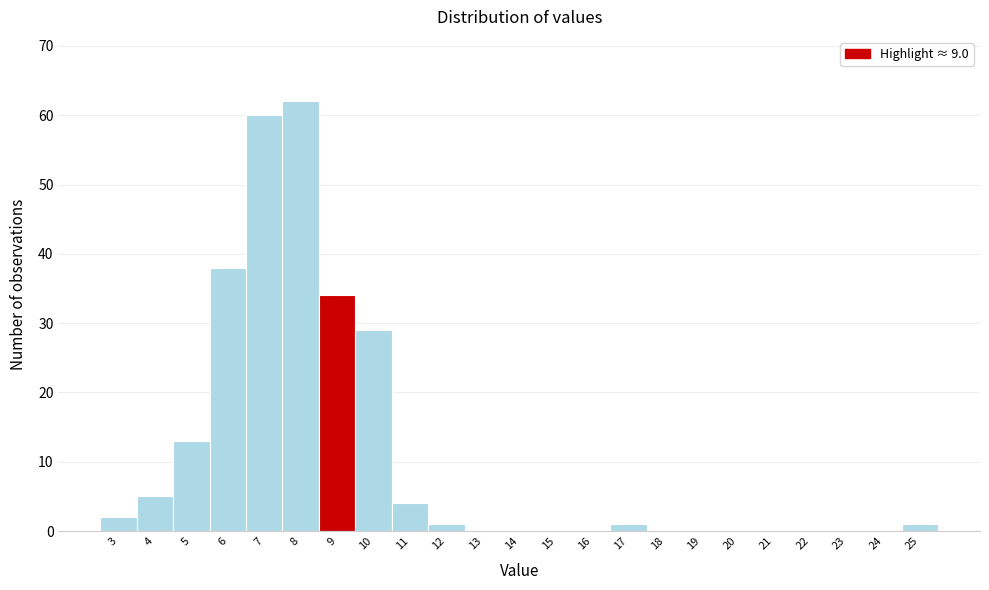

Reading left to right, transcribe all the data shown in this chart.

3=2	4=5	5=13	6=38	7=60	8=62	9=34	10=29	11=4	12=1	13=0	14=0	15=0	16=0	17=1	18=0	19=0	20=0	21=0	22=0	23=0	24=0	25=1